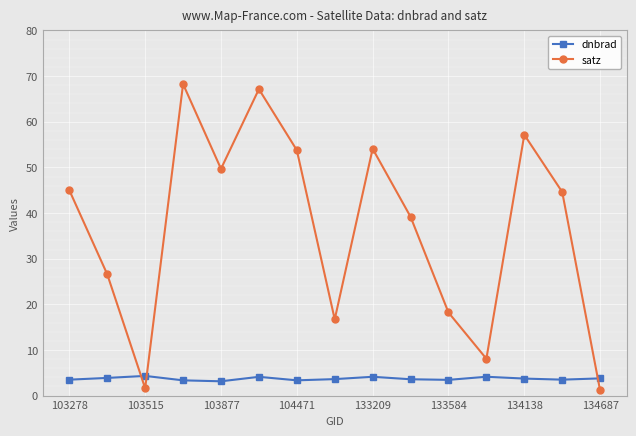

Which series has the largest total across all categories?

satz